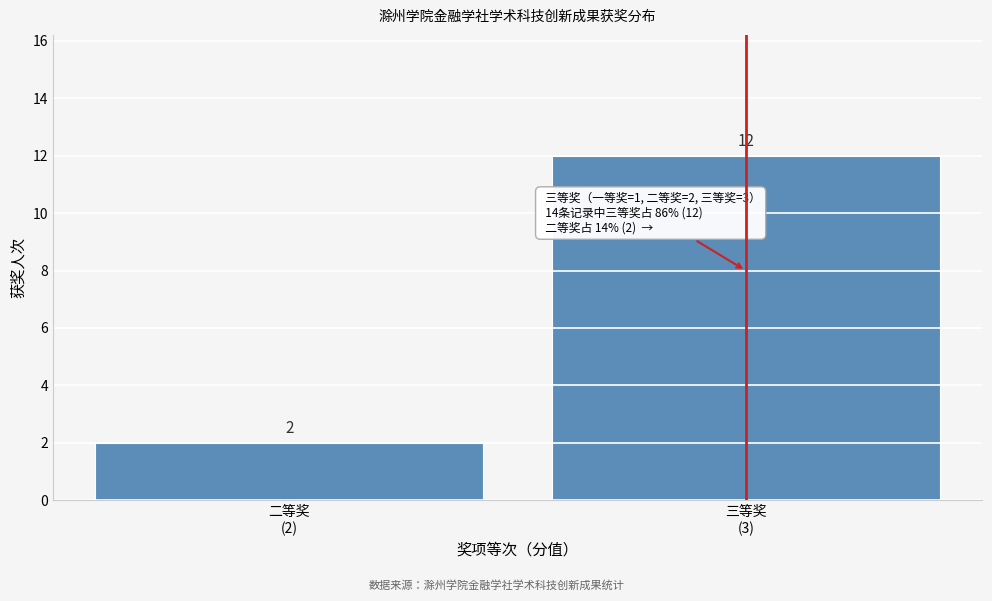

Reading right to left, transcribe all the data shown in this chart.

12	2